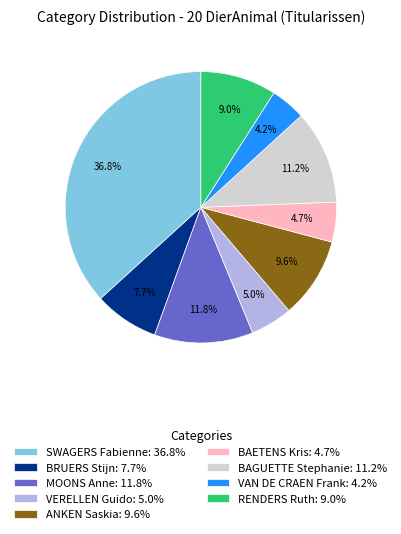

What portion of the pie excludes ANKEN Saskia?

90.4%